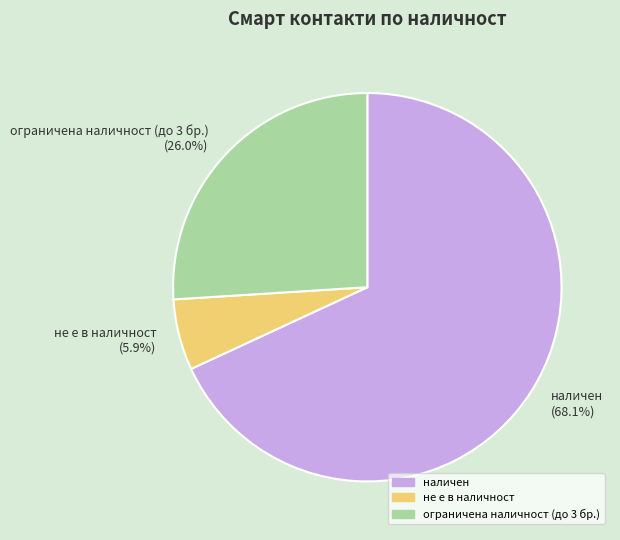

Rank the categories by value from highest to lowest.

наличен (68.1%), ограничена наличност (до 3 бр.) (26.0%), не е в наличност (5.9%)